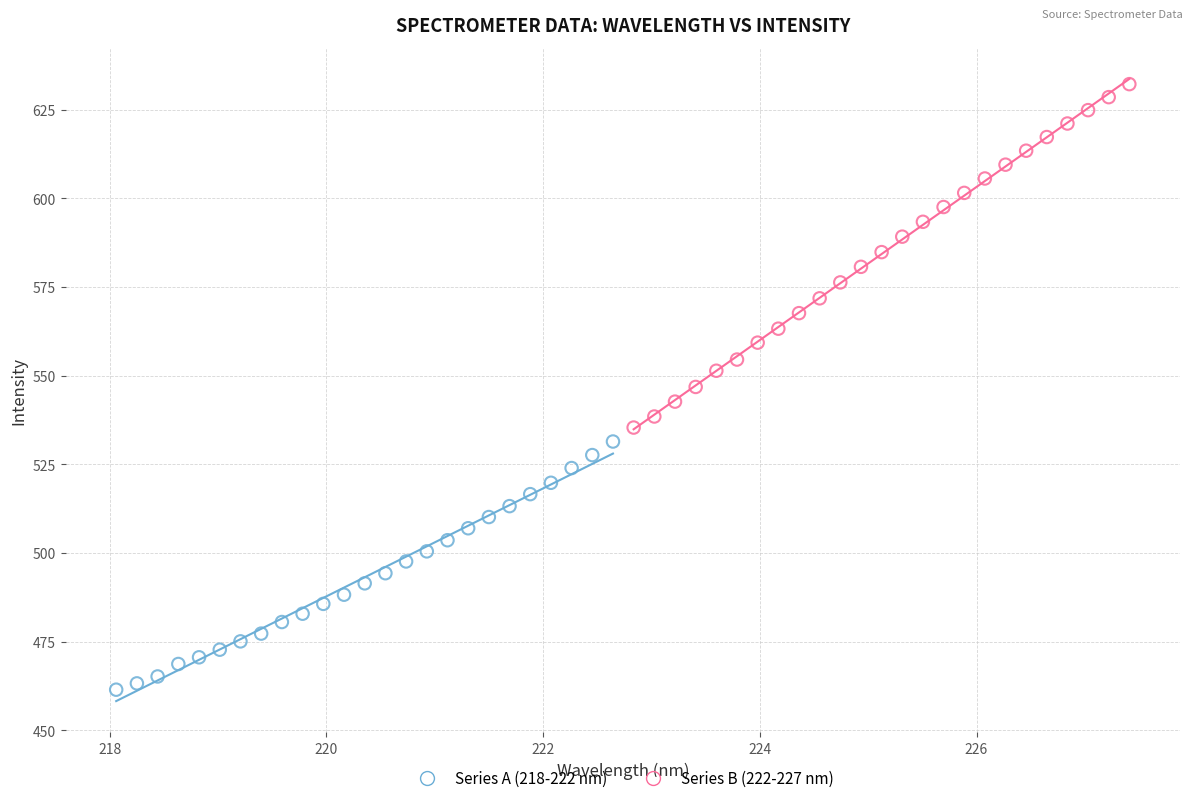

Which series reaches the minimum Y coordinate?

Series A (218-222 nm)